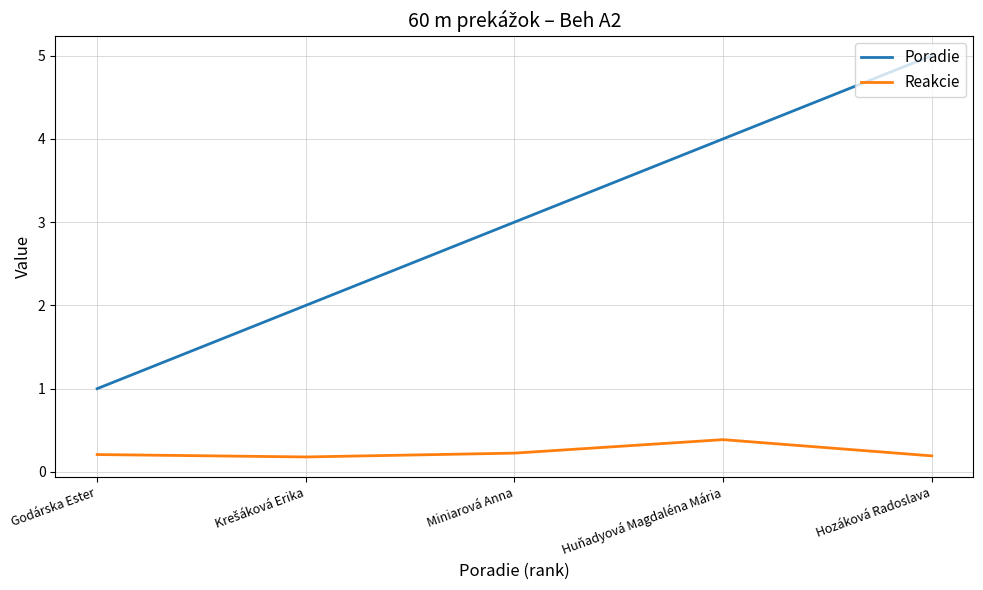

True or false: Poradie and Reakcie intersect in this chart.

False